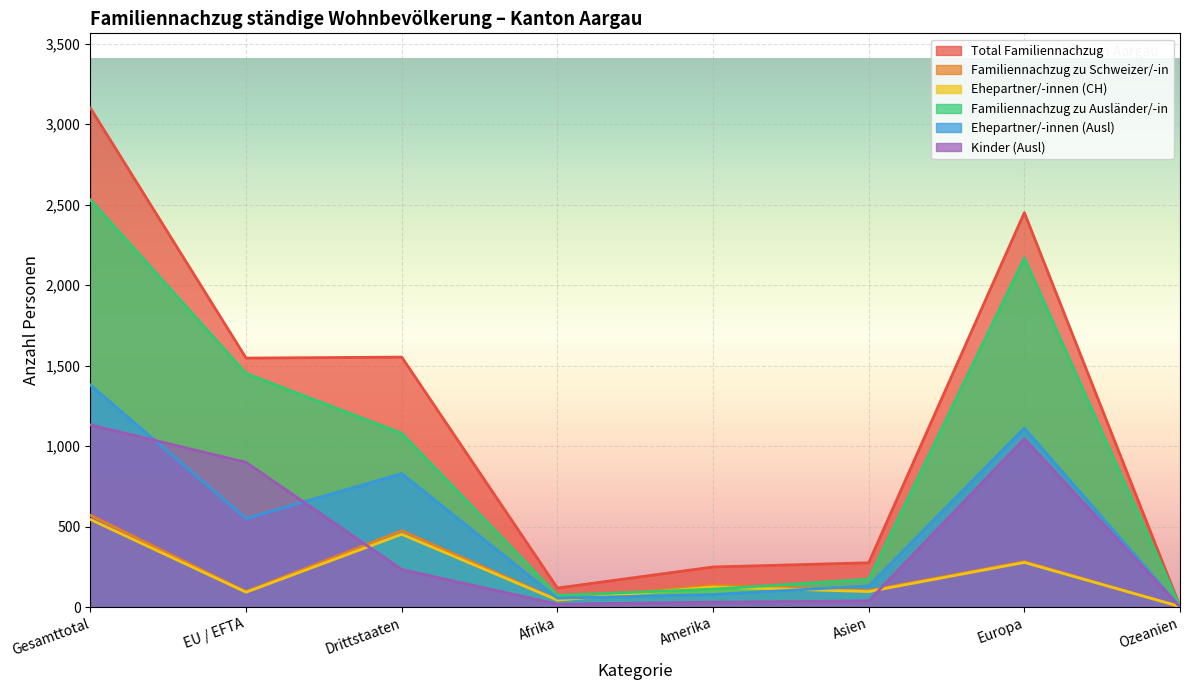

What is the difference between the Total Familiennachzug values at Gesamttotal and Drittstaaten?

1547